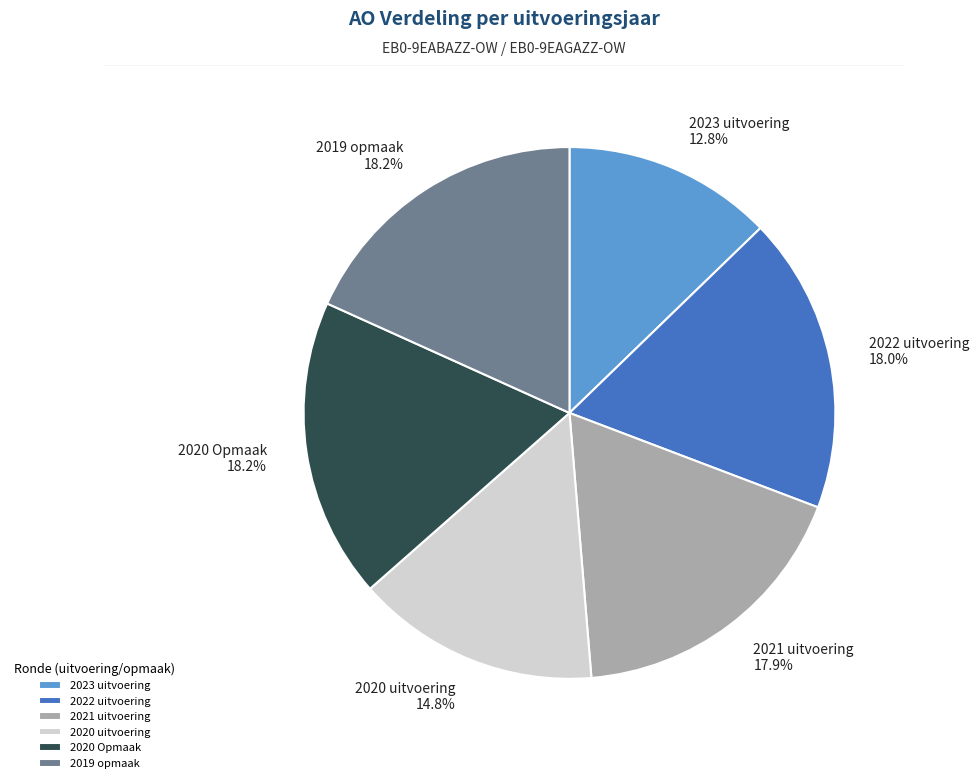

To the nearest percent, what is the average slice percentage?

17%